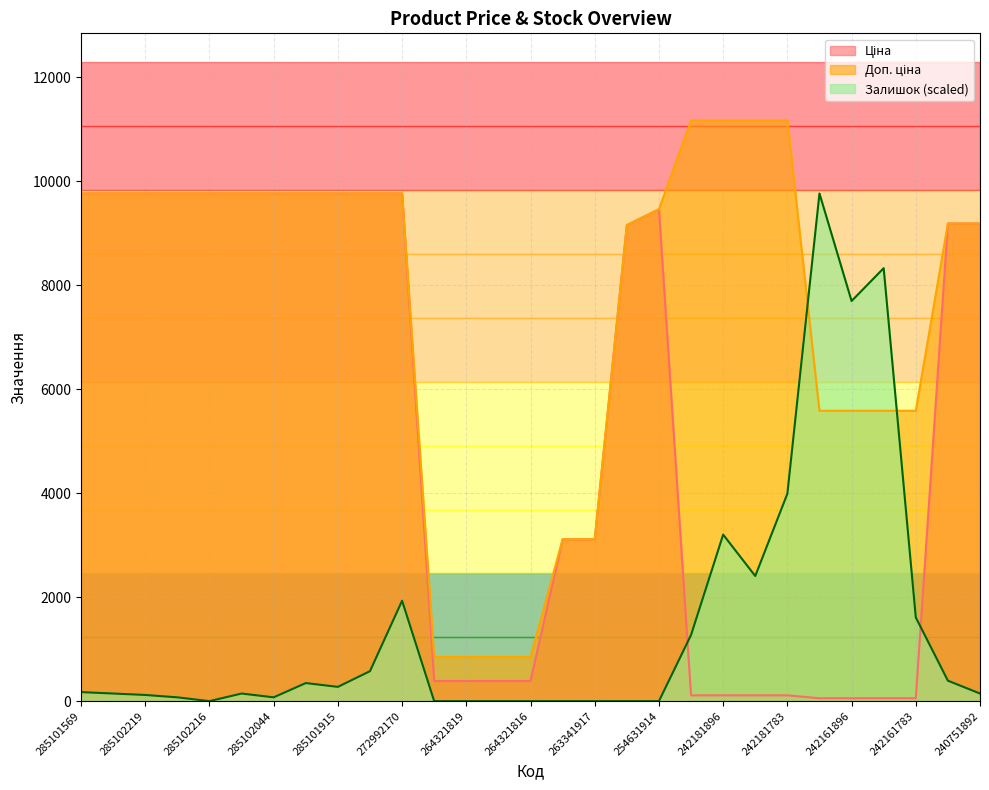

What is the value of the Ціна point at the 23rd from the left?

111.7